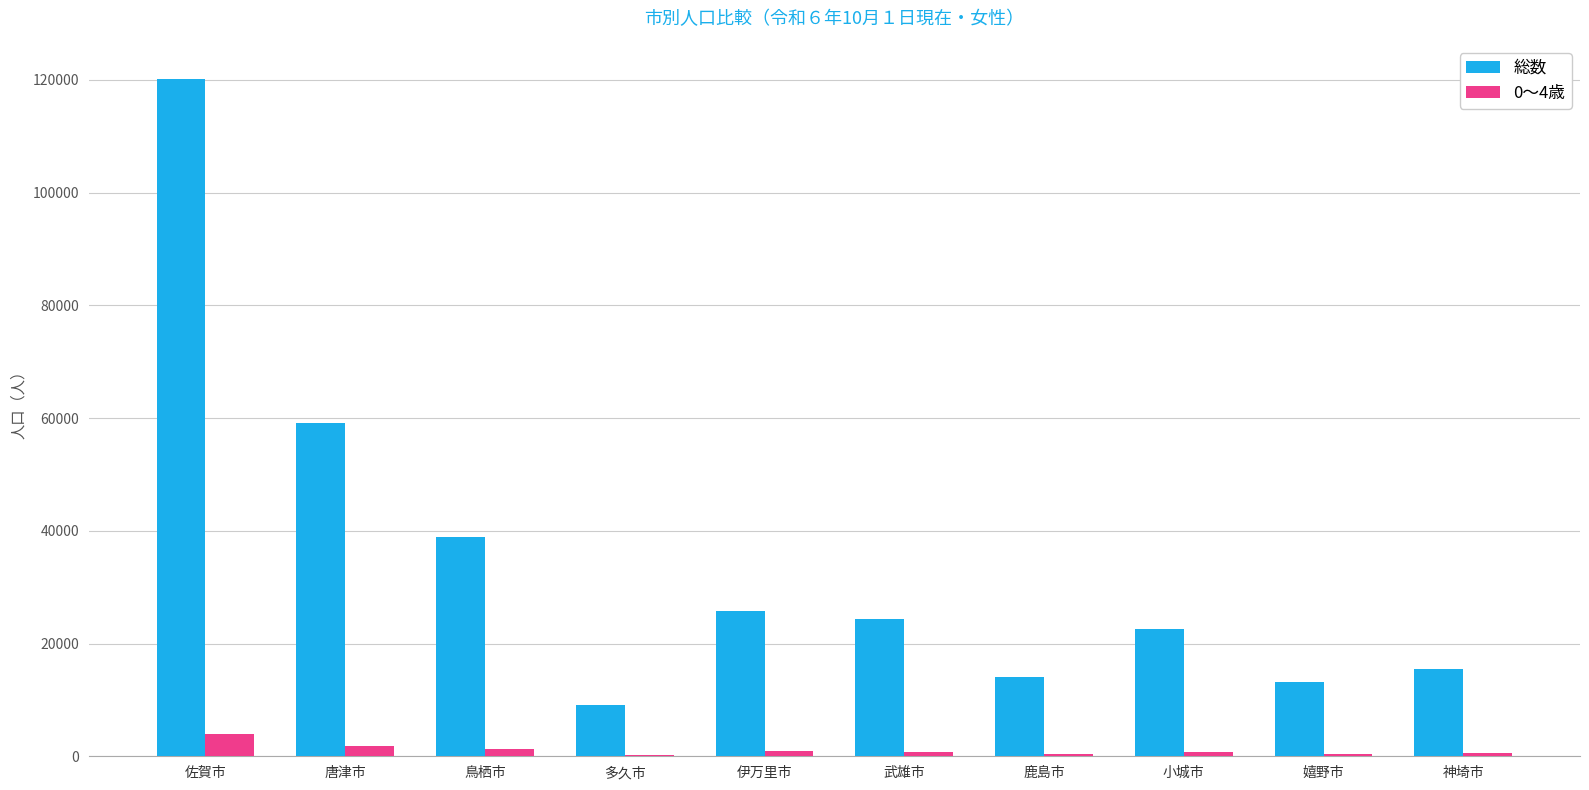

Between 佐賀市 and 伊万里市, which series saw the biggest shift?

総数